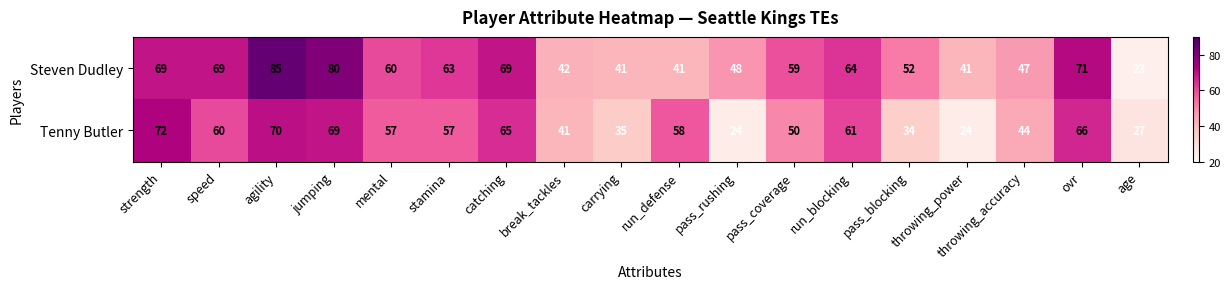

At which category is the sum across all series the highest?

agility